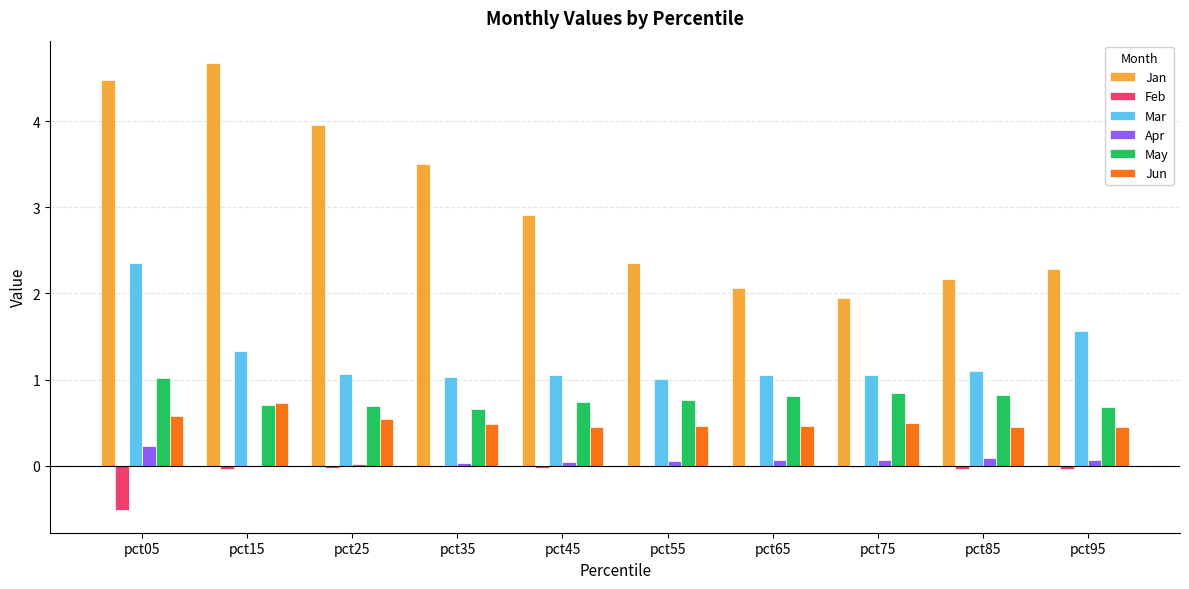

What are all the series names shown in the legend?

Jan, Feb, Mar, Apr, May, Jun